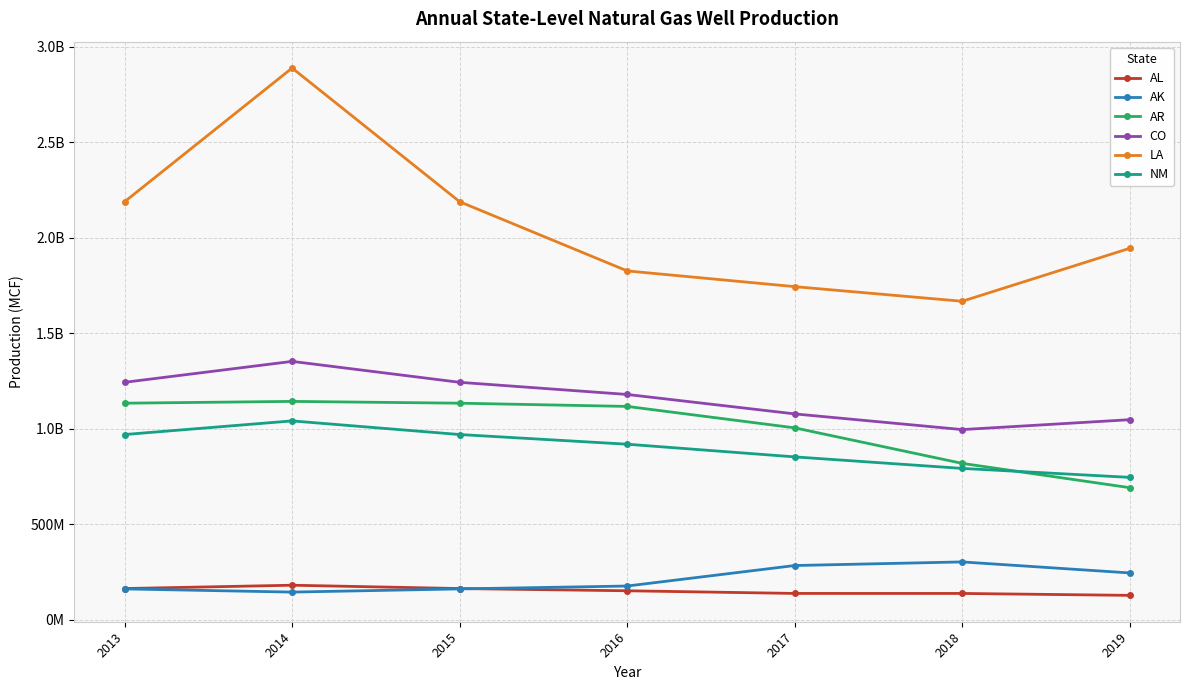

What are all the series names shown in the legend?

AL, AK, AR, CO, LA, NM